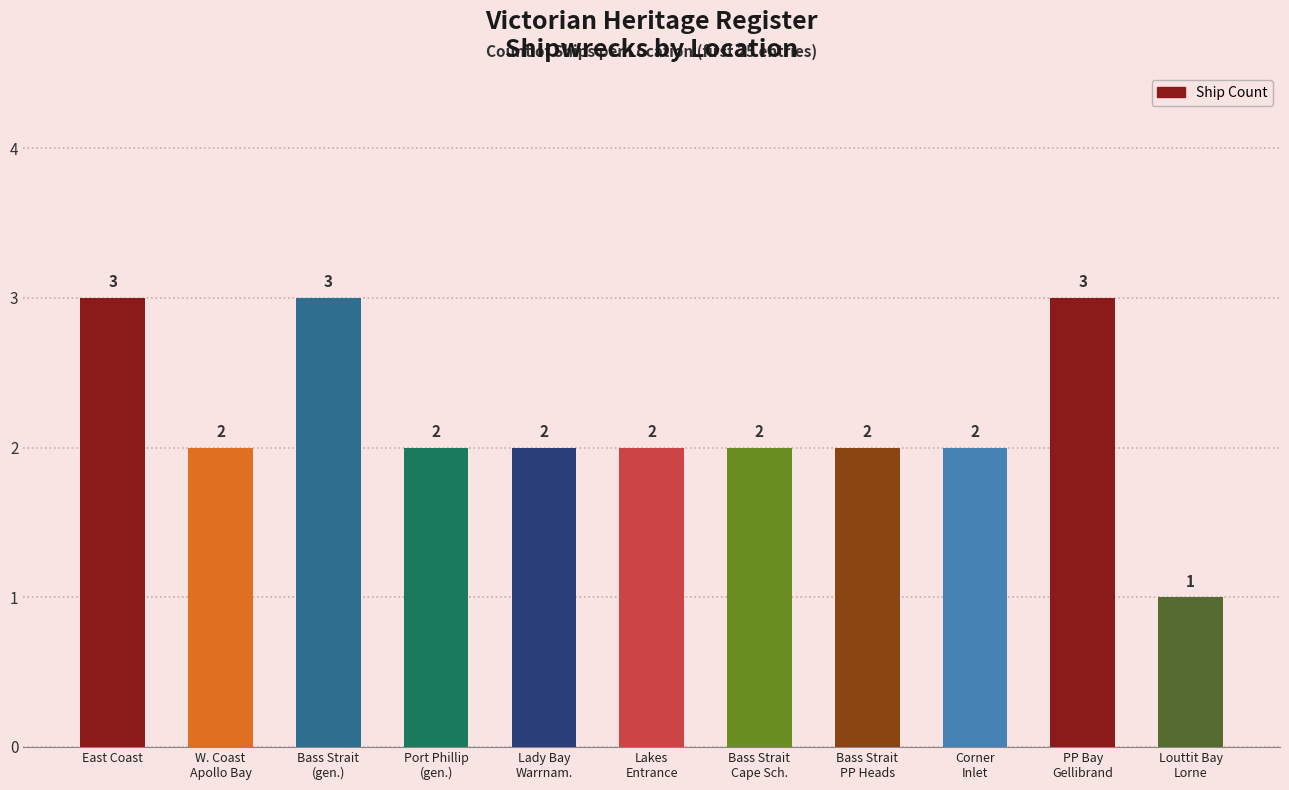

Where does the data first go above 2?

East Coast